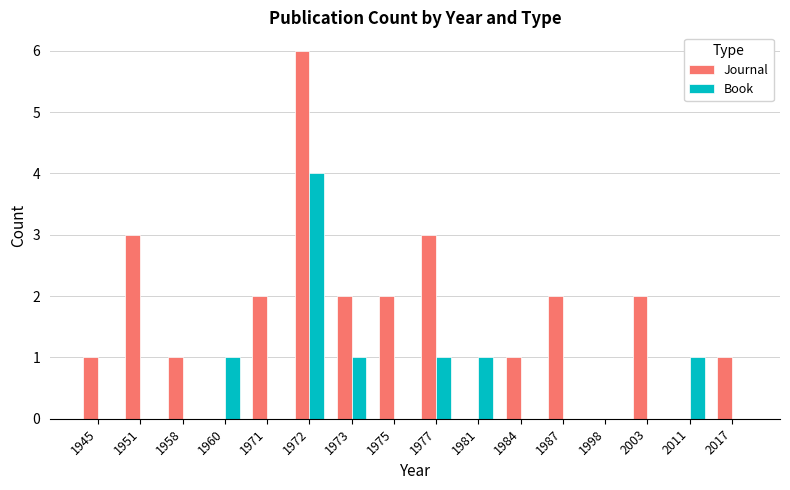

Which series has the largest total across all categories?

Journal